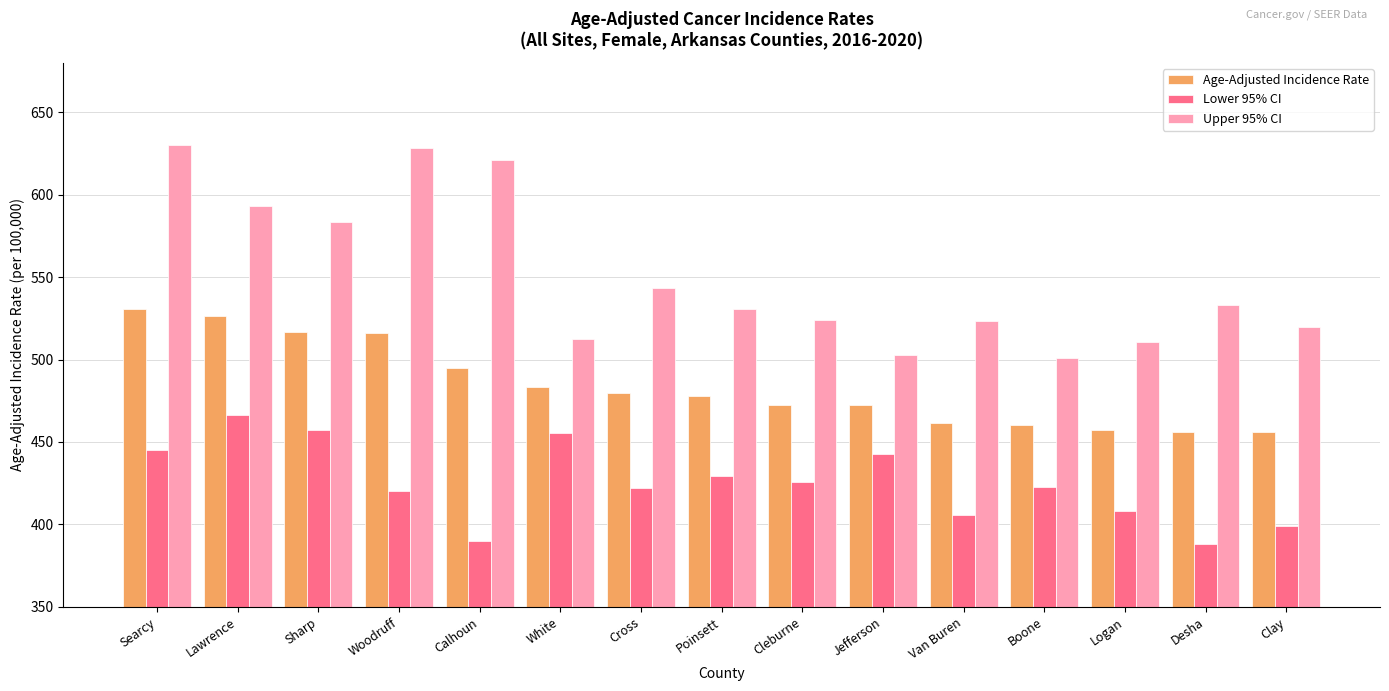

The value of Age-Adjusted Incidence Rate at Logan is 167.0. True or false?

False